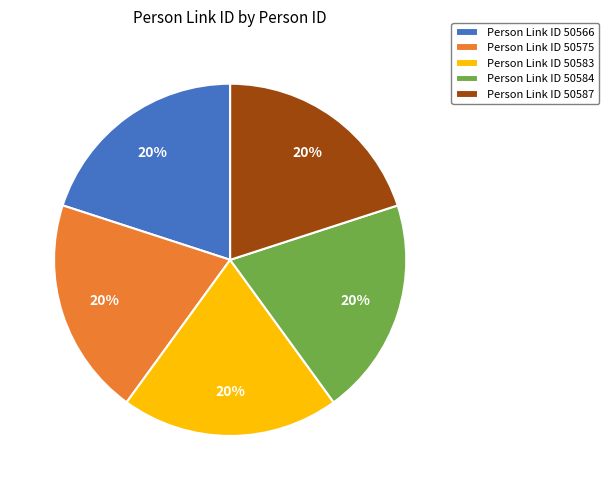

To the nearest percent, what percentage of the pie is Person Link ID 50575?

20%